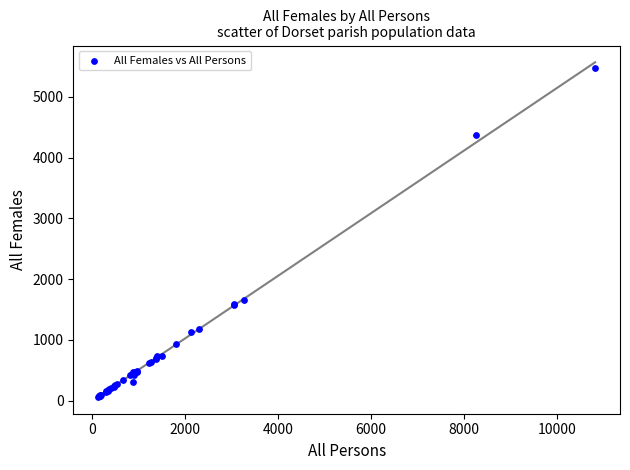

What Y value in the scatter plot is closest to 2773?

1653